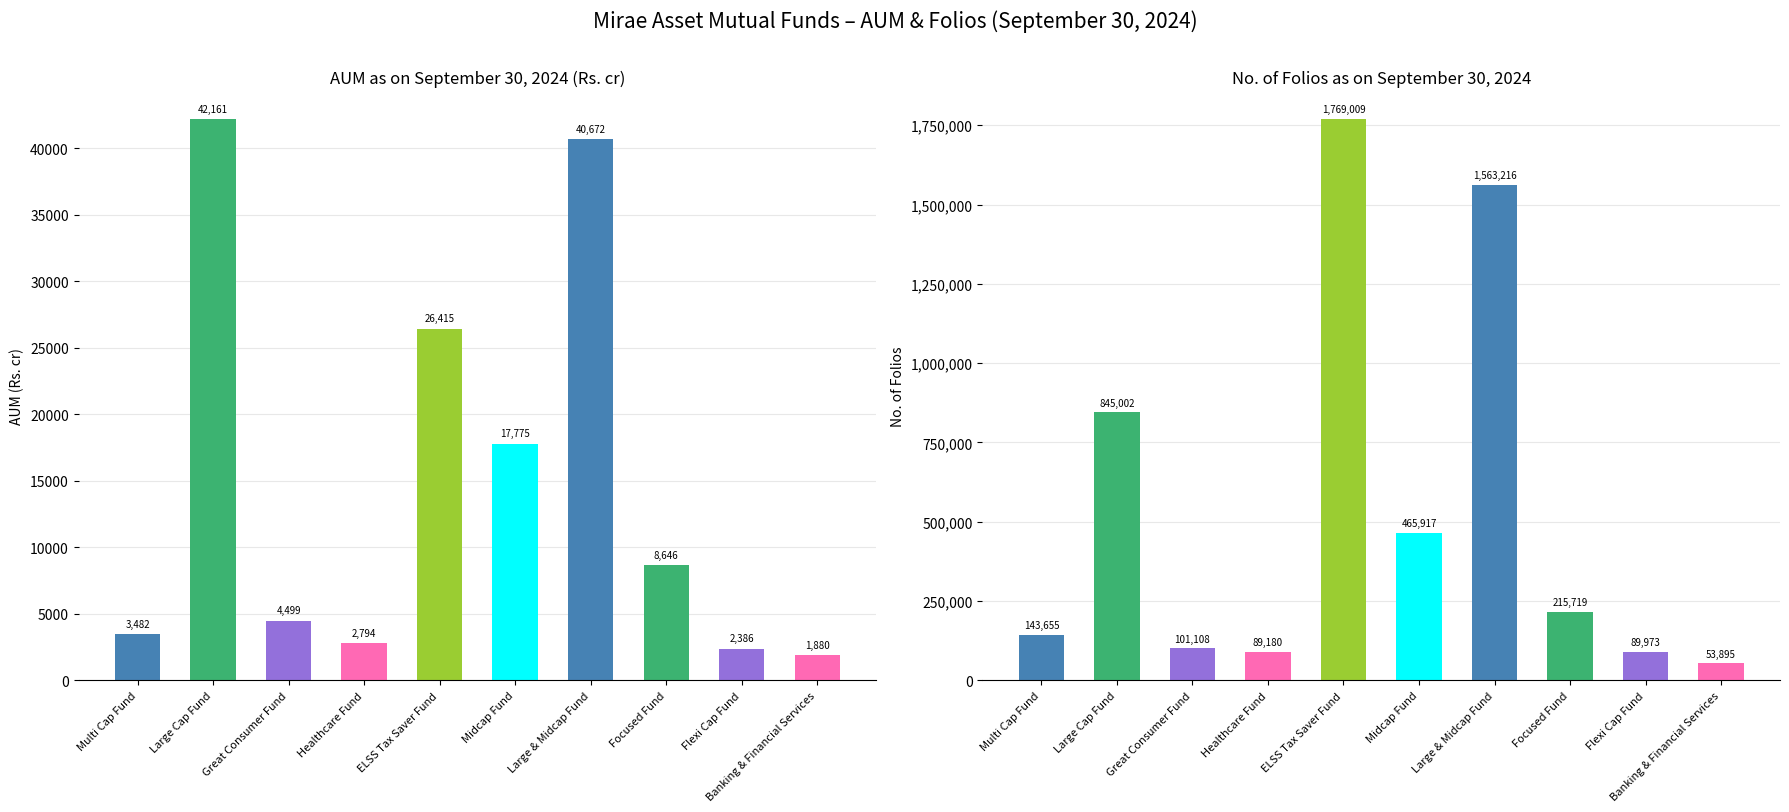

At which category is the sum across all series the highest?

ELSS Tax Saver Fund